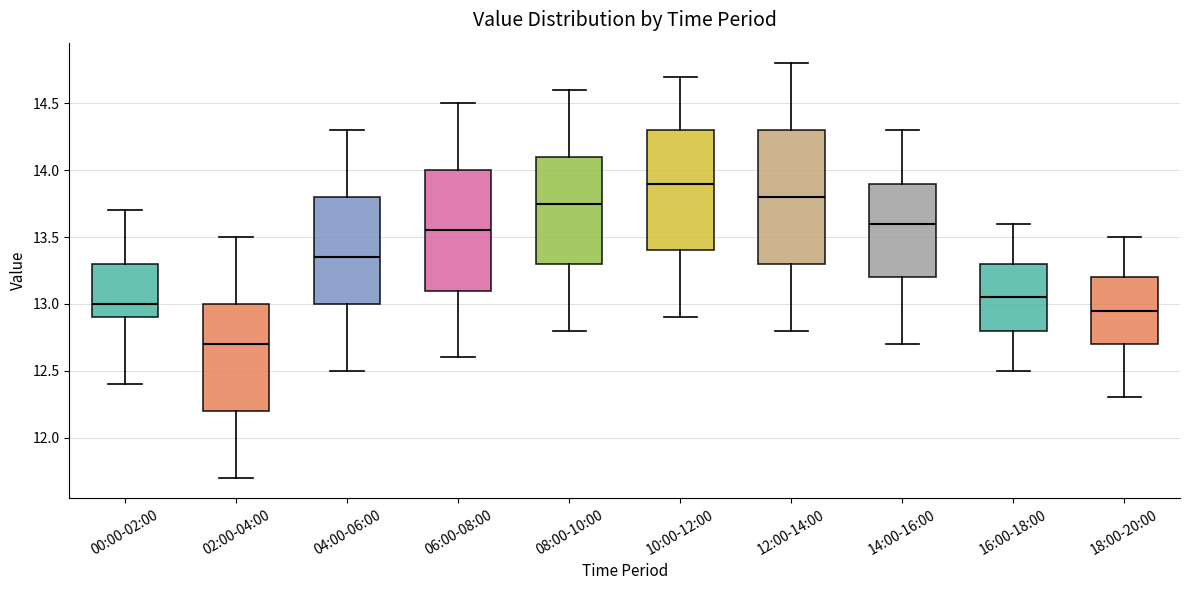

Reading left to right, transcribe this box plot: for each box, give where its median line is, the range the box spans, and where its two whiskers end, as read against the y-axis. The values are not printed on the chart, so give them approximately, as read against the axis.

00:00-02:00: median 13.00, box 12.90 to 13.30, whiskers 12.40 to 13.70
02:00-04:00: median 12.70, box 12.20 to 13.00, whiskers 11.70 to 13.50
04:00-06:00: median 13.35, box 13.00 to 13.80, whiskers 12.50 to 14.30
06:00-08:00: median 13.55, box 13.10 to 14.00, whiskers 12.60 to 14.50
08:00-10:00: median 13.75, box 13.30 to 14.10, whiskers 12.80 to 14.60
10:00-12:00: median 13.90, box 13.40 to 14.30, whiskers 12.90 to 14.70
12:00-14:00: median 13.80, box 13.30 to 14.30, whiskers 12.80 to 14.80
14:00-16:00: median 13.60, box 13.20 to 13.90, whiskers 12.70 to 14.30
16:00-18:00: median 13.05, box 12.80 to 13.30, whiskers 12.50 to 13.60
18:00-20:00: median 12.95, box 12.70 to 13.20, whiskers 12.30 to 13.50